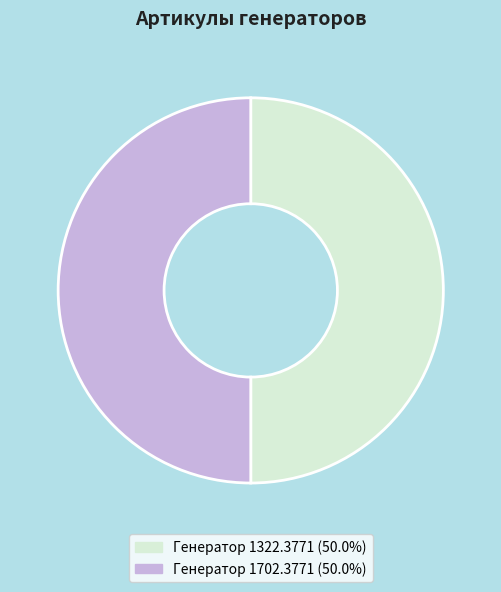

How many slices are in this pie chart?

2